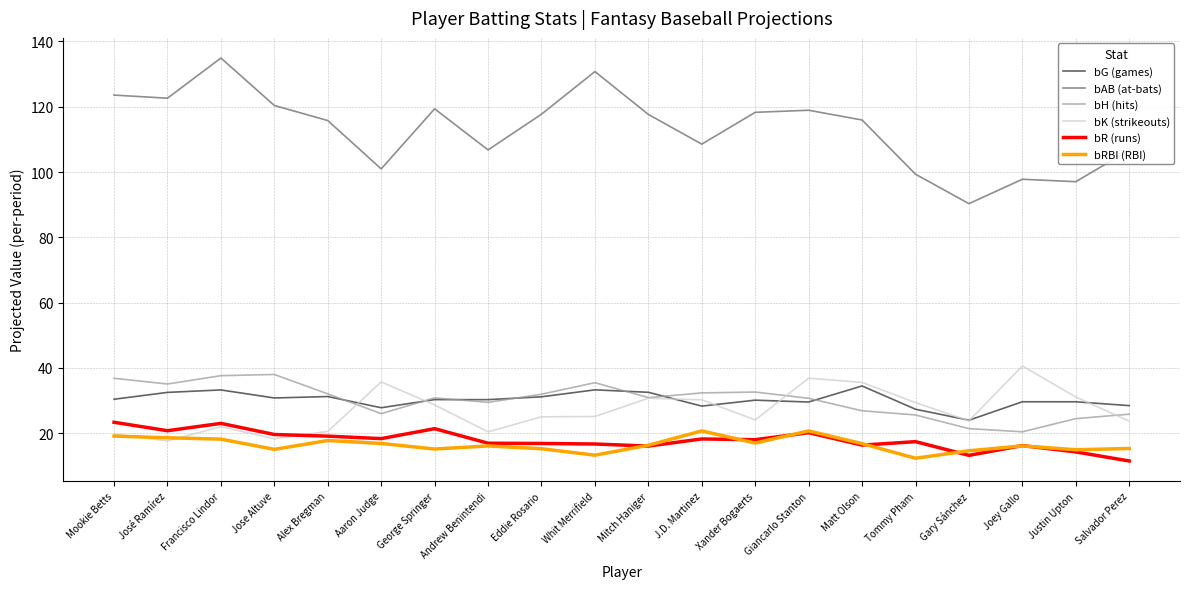

What value does the bH (hits) series have at J.D. Martinez?

32.4